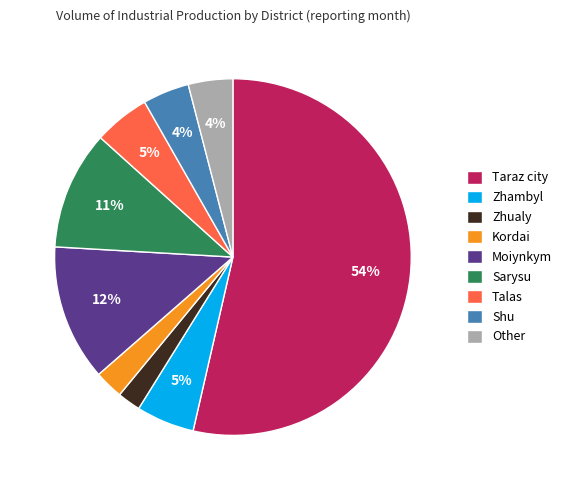

True or false: Kordai accounts for 14% of the total.

False